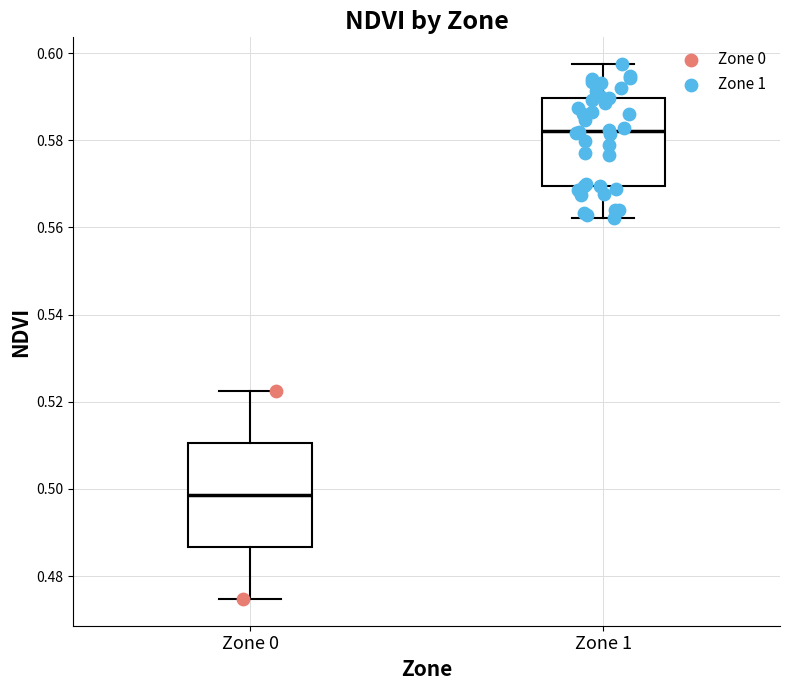

Which box is the tallest, from its lower edge to its upper edge?

Zone 0